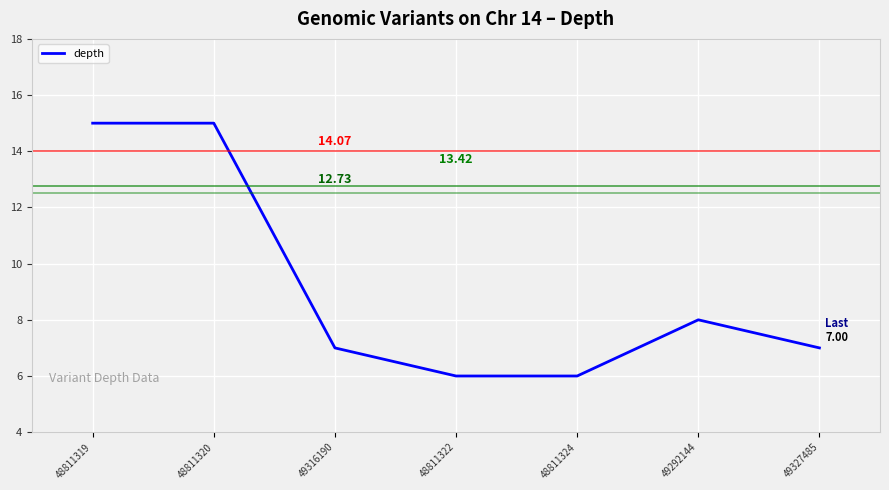

What is the sum of all values?

64